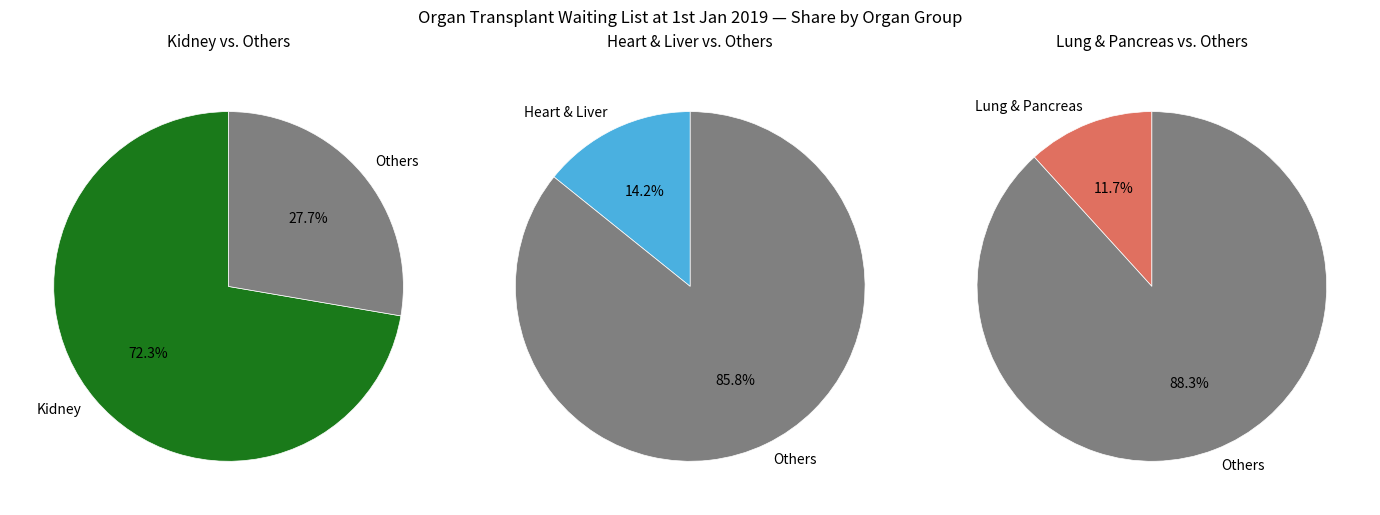

Which slice represents more than half of the pie?

Kidney